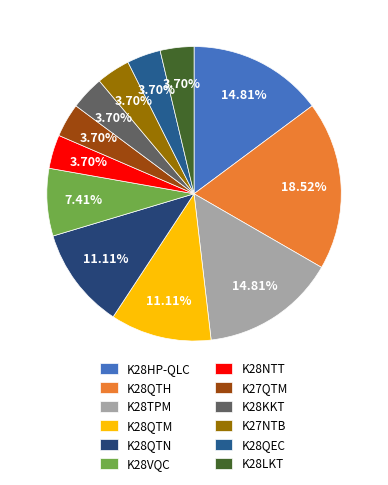

How many segments does this pie chart have?

12